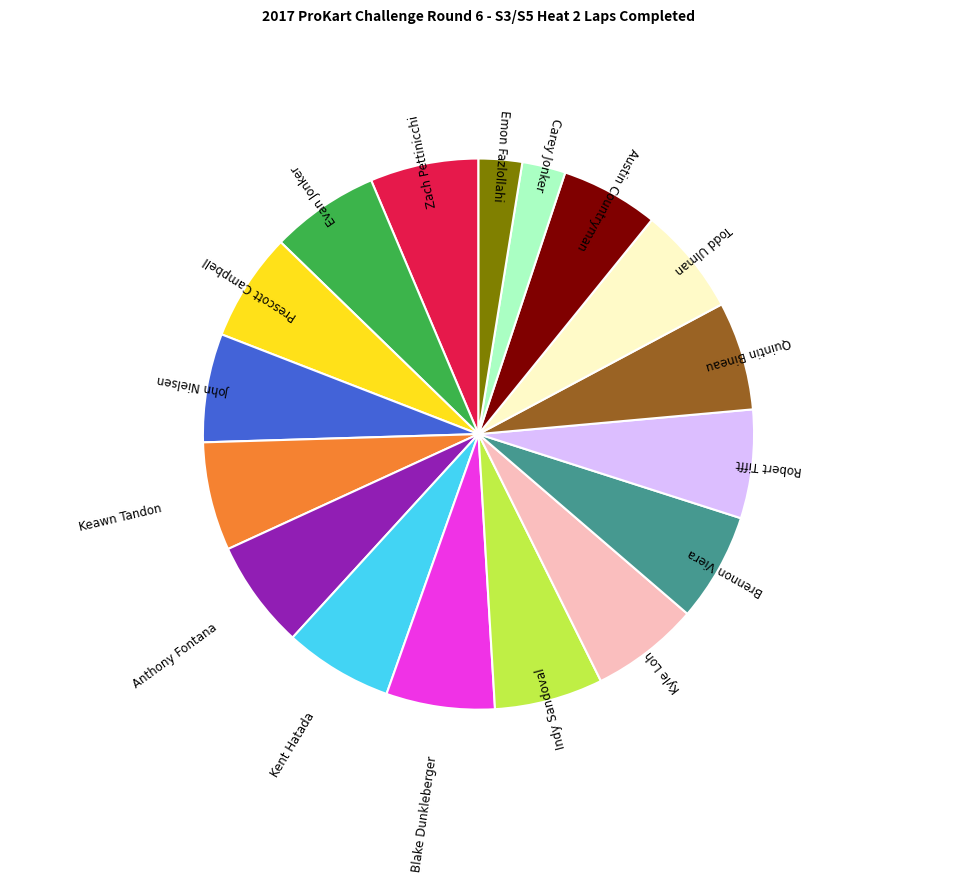

Is the sum of Evan Jonker and Emon Fazlollahi greater than half?

No